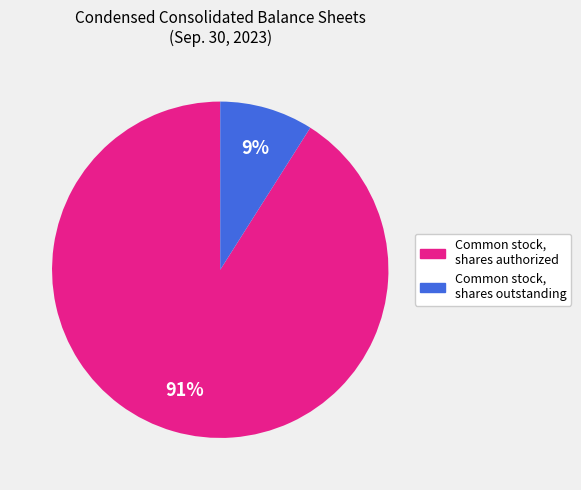

How many slices are in this pie chart?

2